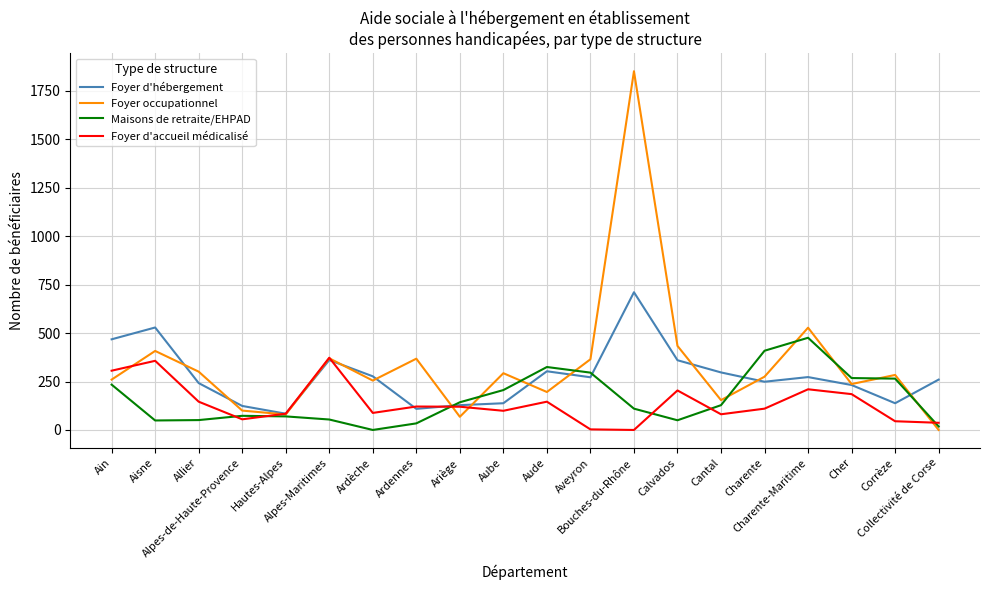

Which series has the largest range (max minus min)?

Foyer occupationnel